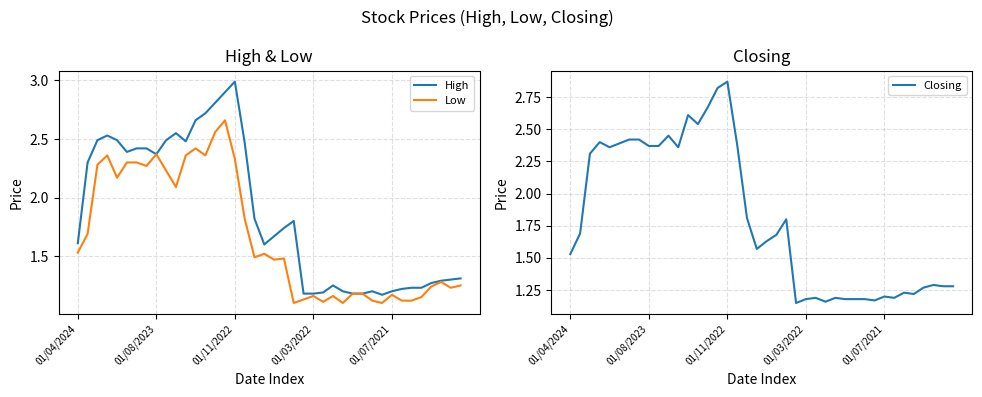

True or false: High and Low cross at least once.

False